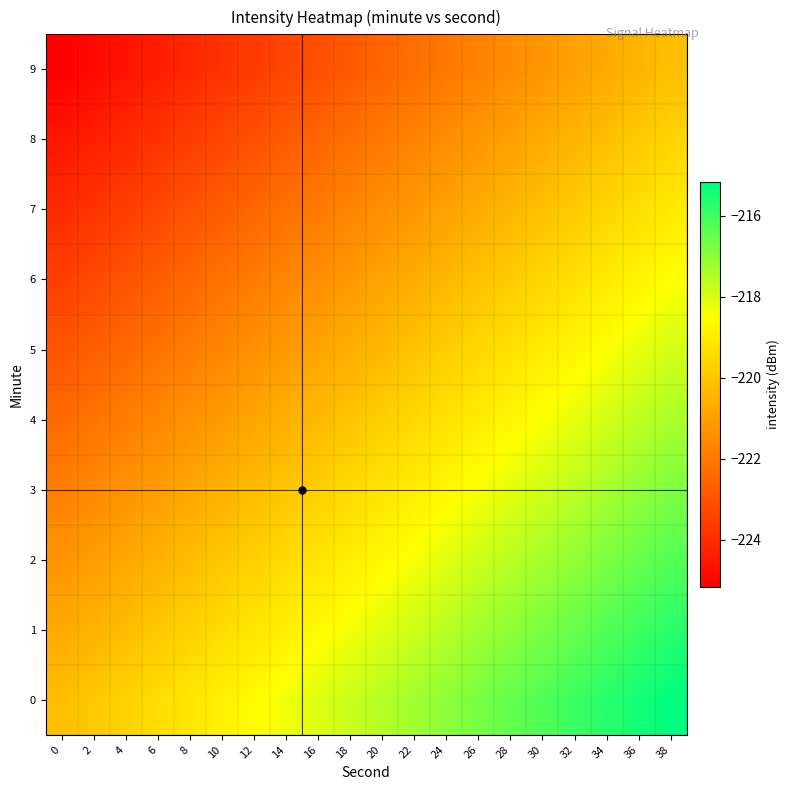

Reading left to right, extract all data points from this chart.

0: 0=-220.2	2=-219.9	4=-219.6	6=-219.4	8=-219.1	10=-218.9	12=-218.6	14=-218.3	16=-218.1	18=-217.8	20=-217.5	22=-217.3	24=-217.0	26=-216.7	28=-216.5	30=-216.2	32=-216.0	34=-215.7	36=-215.4	38=-215.2
1: 0=-220.7	2=-220.5	4=-220.2	6=-219.9	8=-219.7	10=-219.4	12=-219.1	14=-218.9	16=-218.6	18=-218.4	20=-218.1	22=-217.8	24=-217.6	26=-217.3	28=-217.0	30=-216.8	32=-216.5	34=-216.2	36=-216.0	38=-215.7
2: 0=-221.3	2=-221.0	4=-220.8	6=-220.5	8=-220.2	10=-220.0	12=-219.7	14=-219.4	16=-219.2	18=-218.9	20=-218.6	22=-218.4	24=-218.1	26=-217.9	28=-217.6	30=-217.3	32=-217.1	34=-216.8	36=-216.5	38=-216.3
3: 0=-221.8	2=-221.6	4=-221.3	6=-221.0	8=-220.8	10=-220.5	12=-220.3	14=-220.0	16=-219.7	18=-219.5	20=-219.2	22=-218.9	24=-218.7	26=-218.4	28=-218.1	30=-217.9	32=-217.6	34=-217.4	36=-217.1	38=-216.8
4: 0=-222.4	2=-222.1	4=-221.9	6=-221.6	8=-221.3	10=-221.1	12=-220.8	14=-220.5	16=-220.3	18=-220.0	20=-219.8	22=-219.5	24=-219.2	26=-219.0	28=-218.7	30=-218.4	32=-218.2	34=-217.9	36=-217.7	38=-217.4
5: 0=-222.9	2=-222.7	4=-222.4	6=-222.2	8=-221.9	10=-221.6	12=-221.4	14=-221.1	16=-220.8	18=-220.6	20=-220.3	22=-220.1	24=-219.8	26=-219.5	28=-219.3	30=-219.0	32=-218.7	34=-218.5	36=-218.2	38=-217.9
6: 0=-223.5	2=-223.2	4=-223.0	6=-222.7	8=-222.4	10=-222.2	12=-221.9	14=-221.7	16=-221.4	18=-221.1	20=-220.9	22=-220.6	24=-220.3	26=-220.1	28=-219.8	30=-219.6	32=-219.3	34=-219.0	36=-218.8	38=-218.5
7: 0=-224.1	2=-223.8	4=-223.5	6=-223.3	8=-223.0	10=-222.7	12=-222.5	14=-222.2	16=-222.0	18=-221.7	20=-221.4	22=-221.2	24=-220.9	26=-220.6	28=-220.4	30=-220.1	32=-219.8	34=-219.6	36=-219.3	38=-219.1
8: 0=-224.6	2=-224.3	4=-224.1	6=-223.8	8=-223.6	10=-223.3	12=-223.0	14=-222.8	16=-222.5	18=-222.2	20=-222.0	22=-221.7	24=-221.5	26=-221.2	28=-220.9	30=-220.7	32=-220.4	34=-220.1	36=-219.9	38=-219.6
9: 0=-225.2	2=-224.9	4=-224.6	6=-224.4	8=-224.1	10=-223.9	12=-223.6	14=-223.3	16=-223.1	18=-222.8	20=-222.5	22=-222.3	24=-222.0	26=-221.7	28=-221.5	30=-221.2	32=-221.0	34=-220.7	36=-220.4	38=-220.2